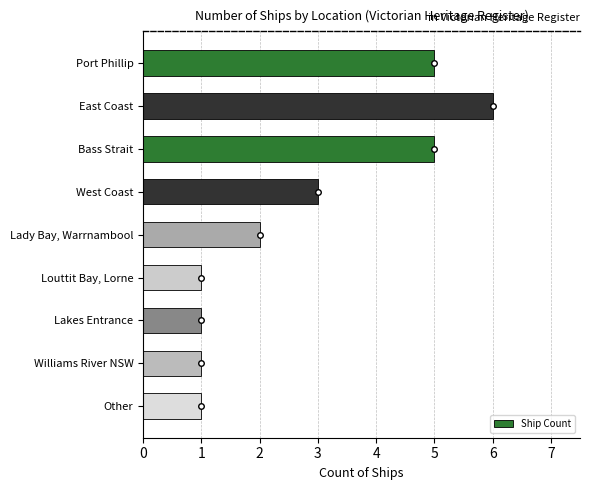

What is the sum of all values?

25